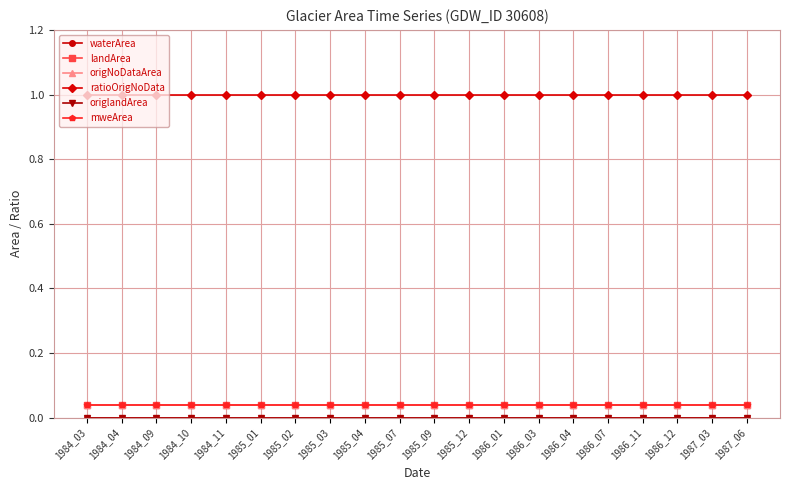

True or false: origNoDataArea has a value of 0.0 at 1985_04.

True